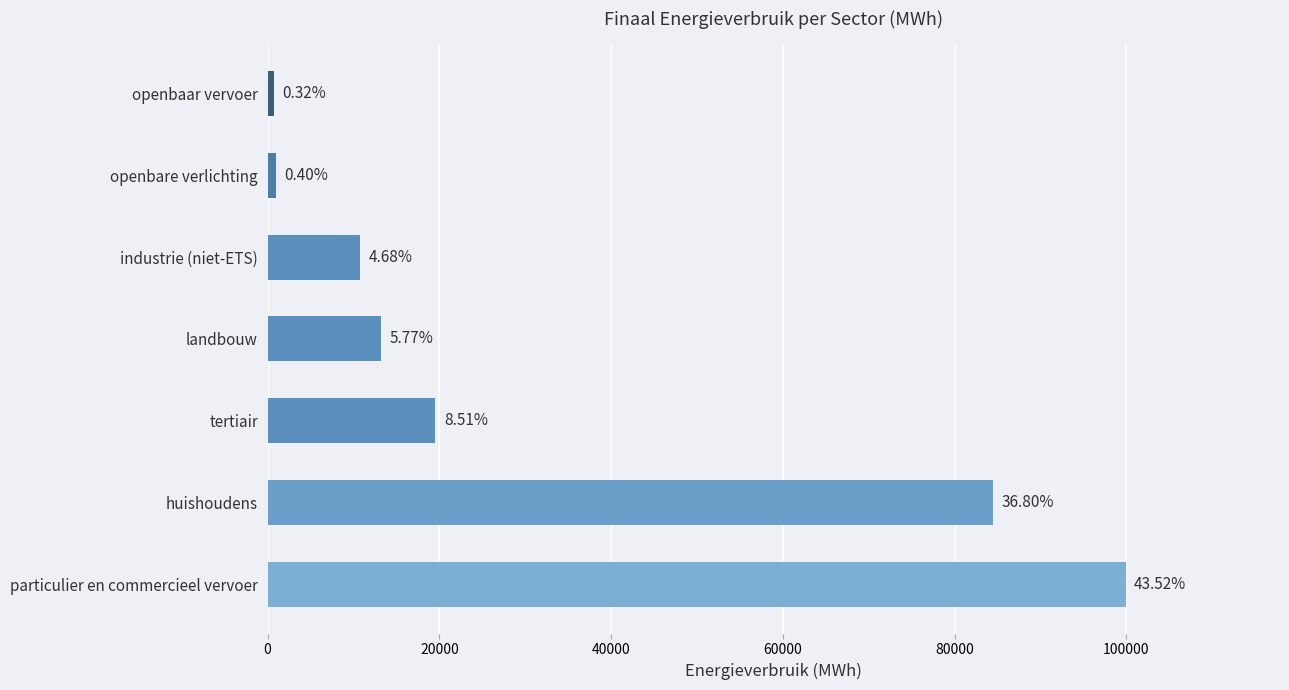

Does the chart contain any negative values?

No